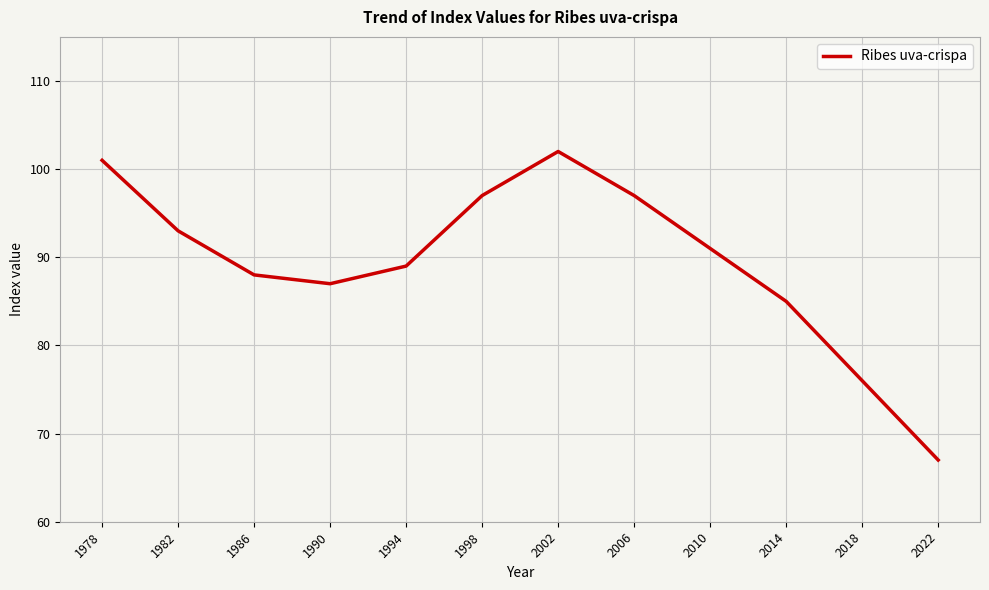

What is the sum of the values at 1998 and 2018?

173